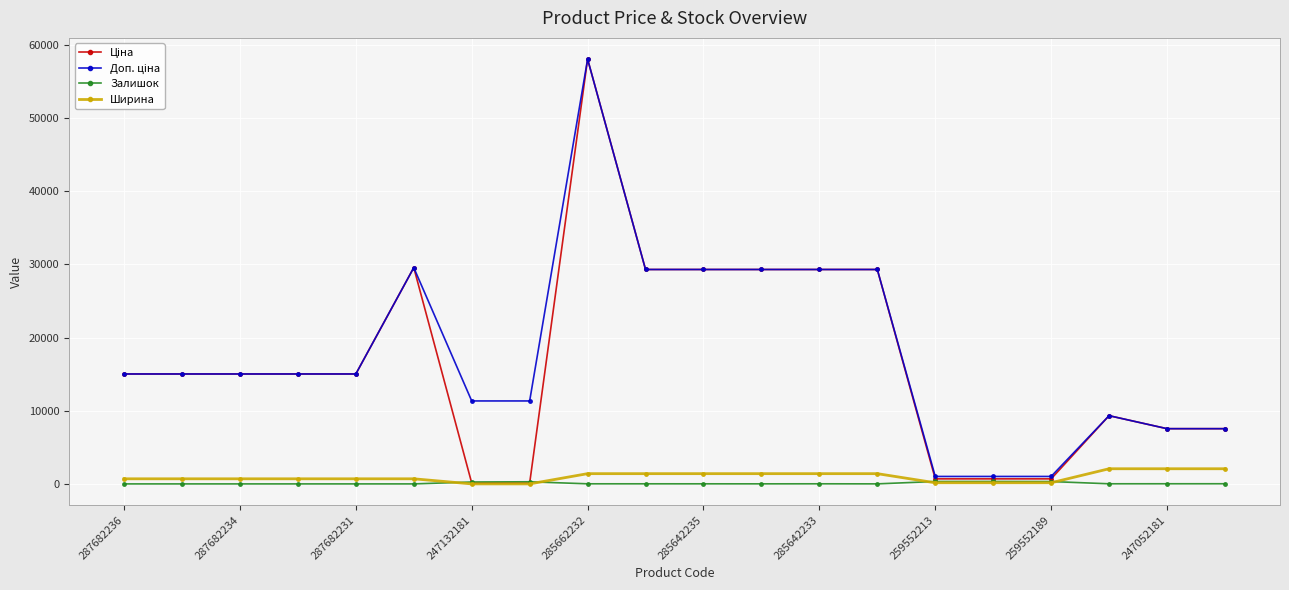

What is the maximum value shown in the chart?

58037.0